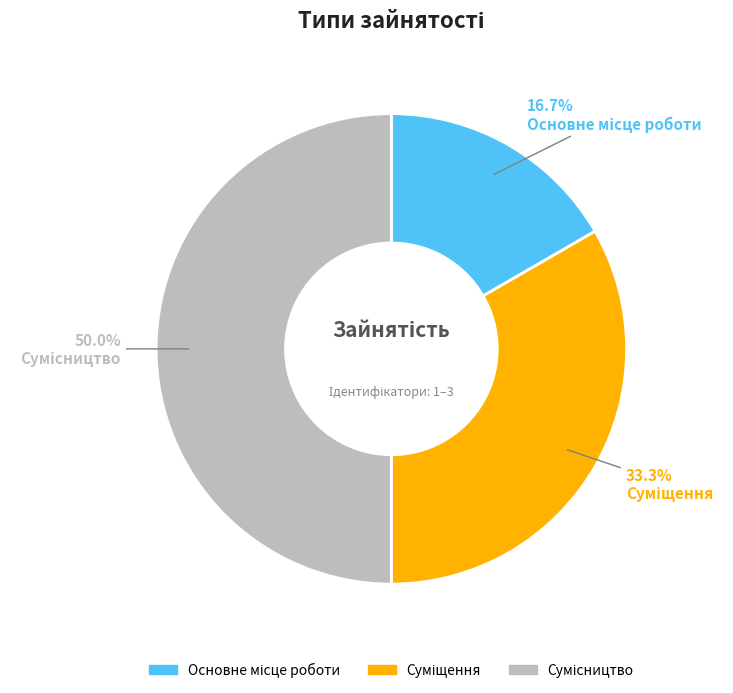

What is the ratio of the value at Суміщення to the value at Сумісництво?

0.7